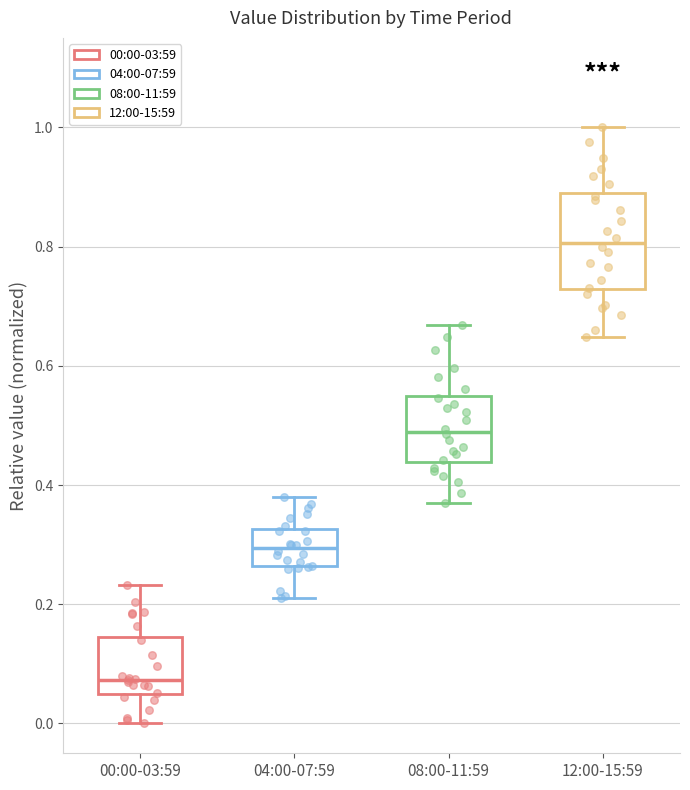

Comparing the boxes themselves (not the whiskers), which one is the tallest?

12:00-15:59